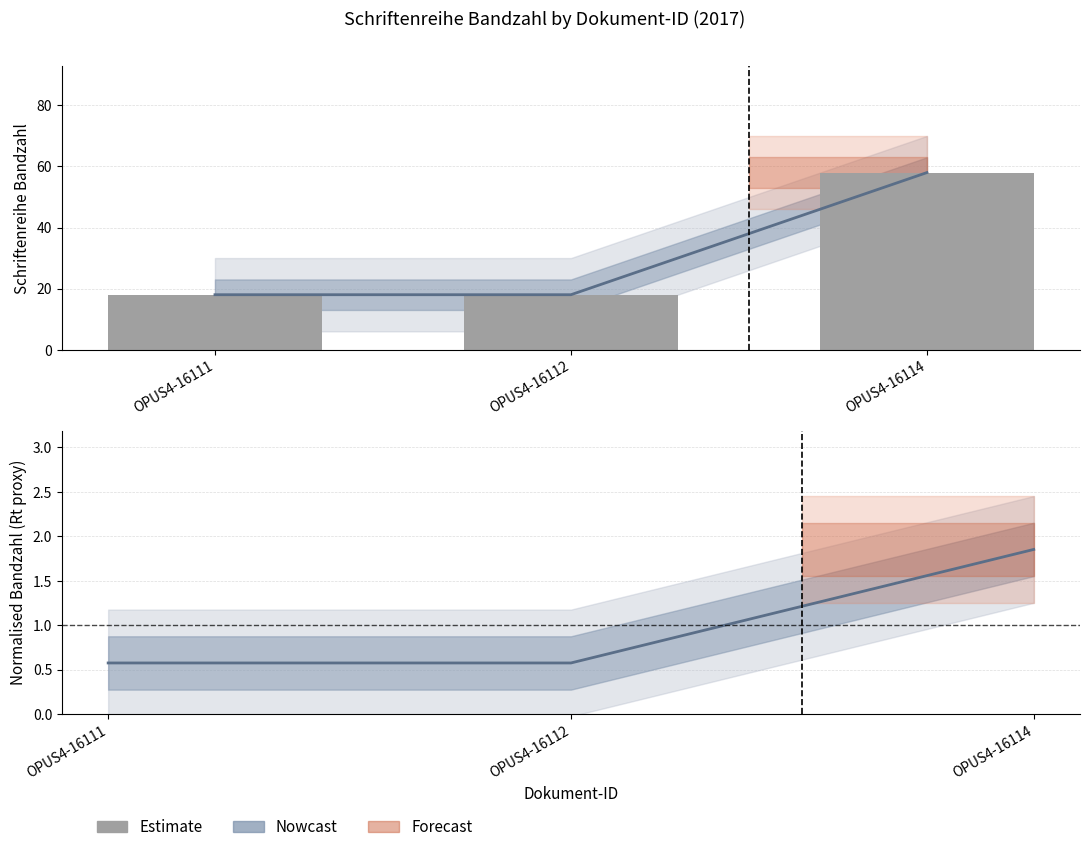

Is it true that Schriftenreihe Bandzahl equals 24.6 at OPUS4-16114?

False